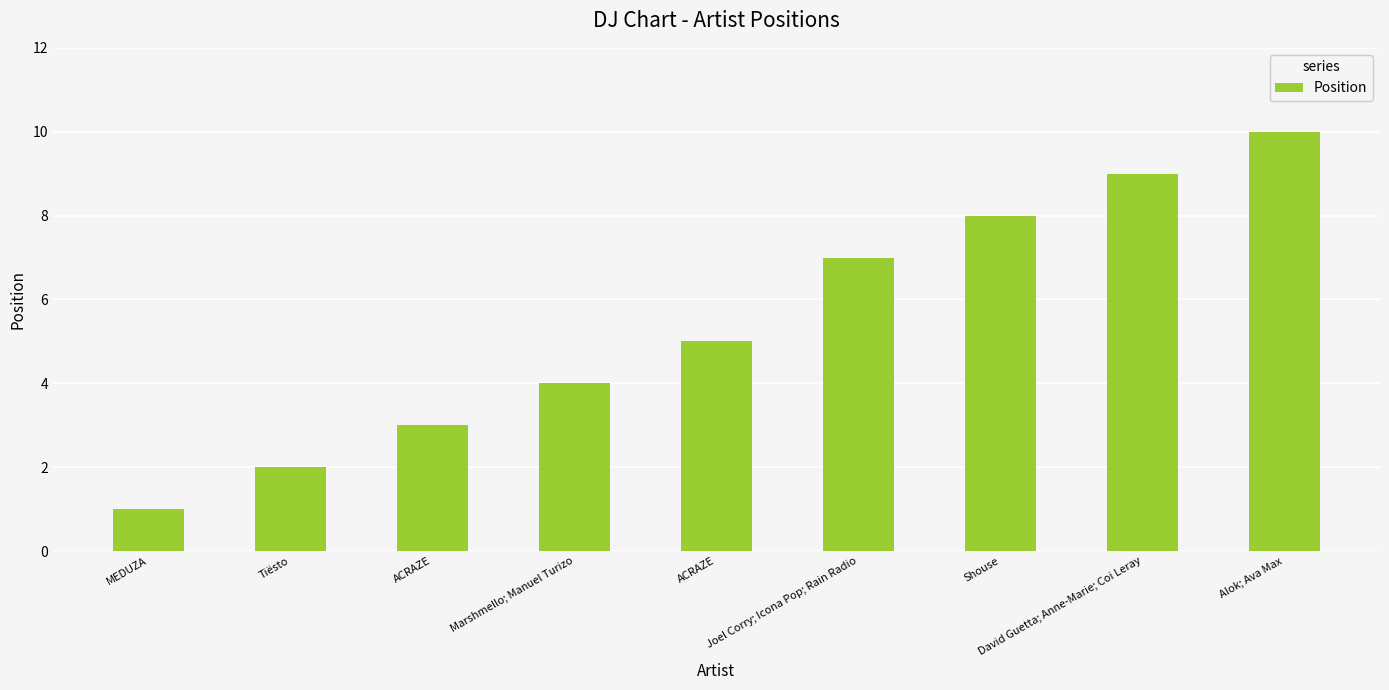

Count the number of categories in the chart.

9